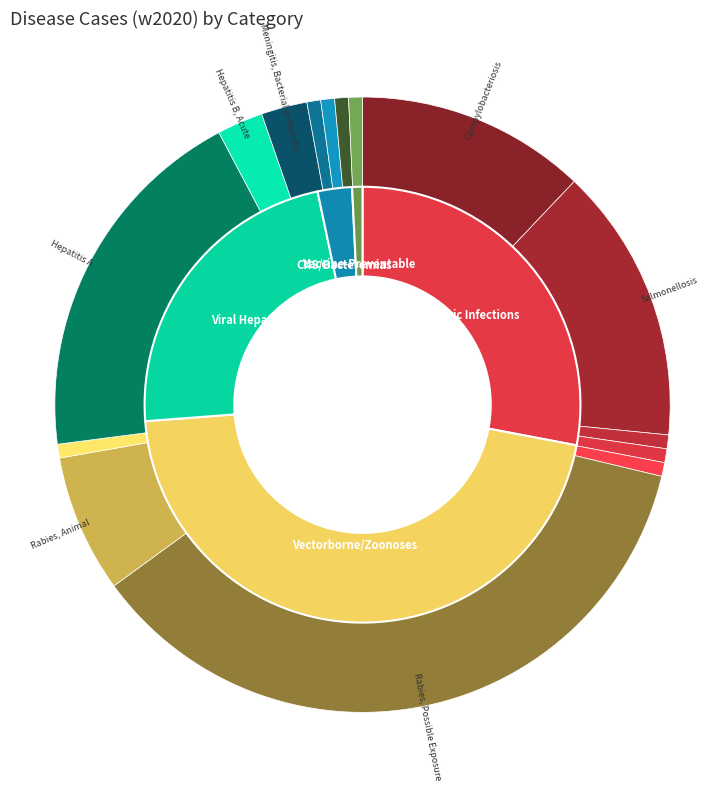

Combined, do West Nile Virus Disease and Rabies, Animal account for over 50%?

No